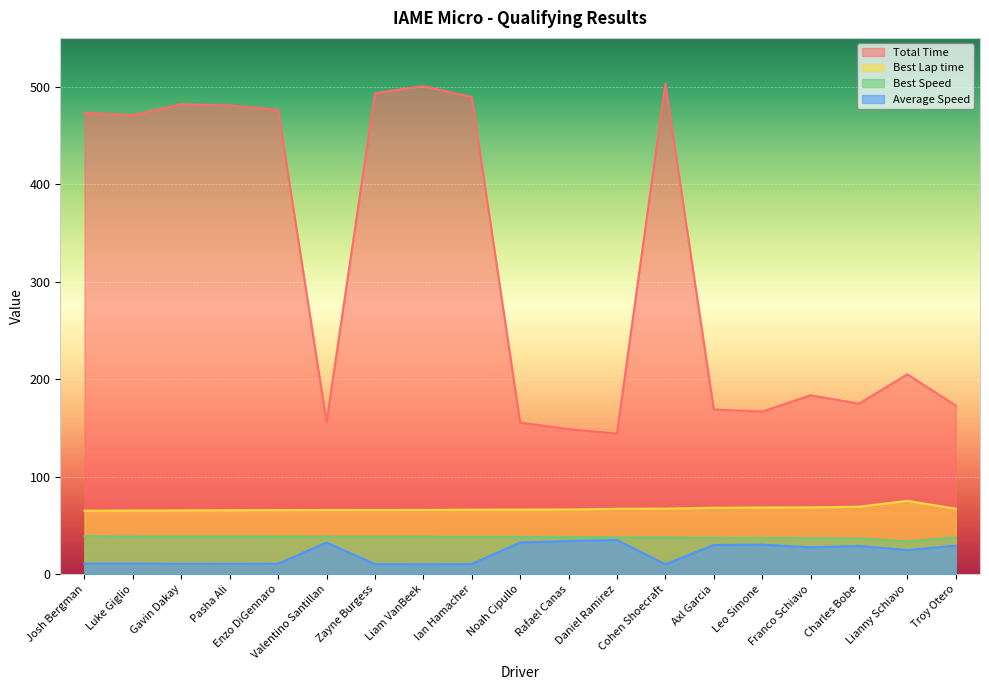

What is the difference between the highest and lowest values at Valentino Santillan?

123.6